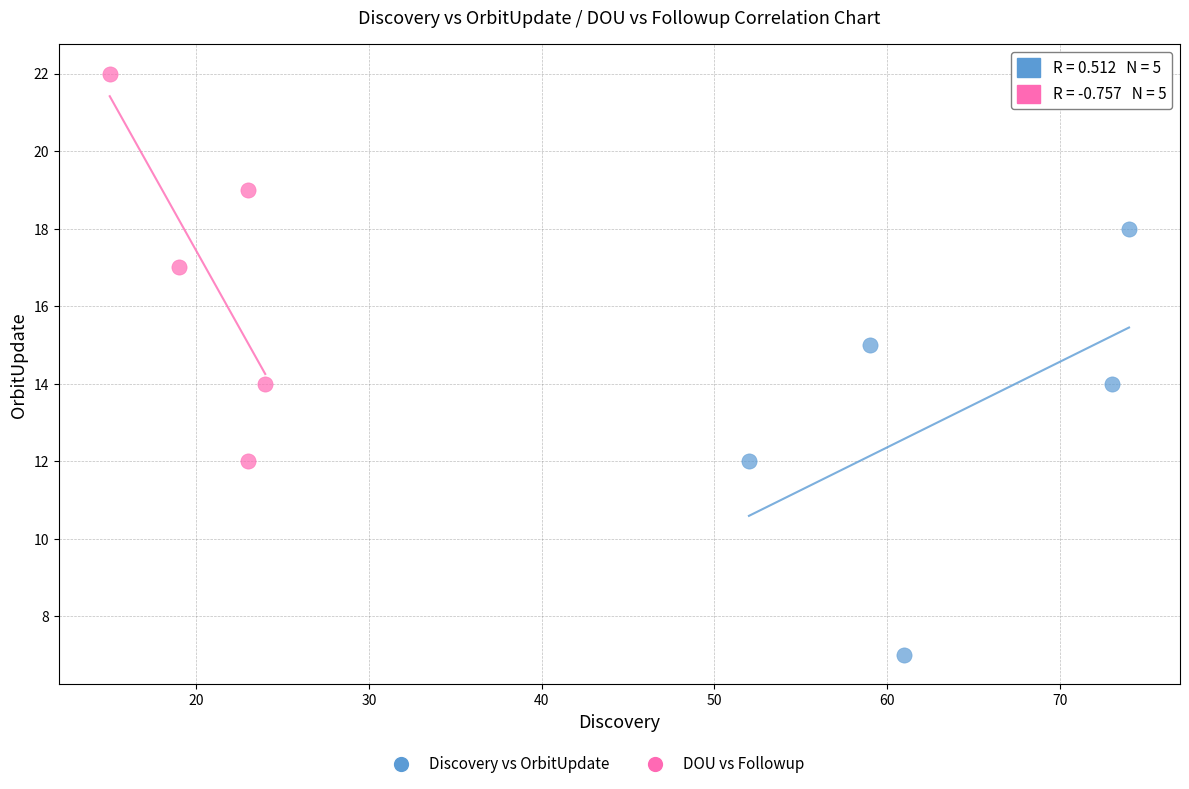

Which series contains the highest Y value?

DOU vs Followup